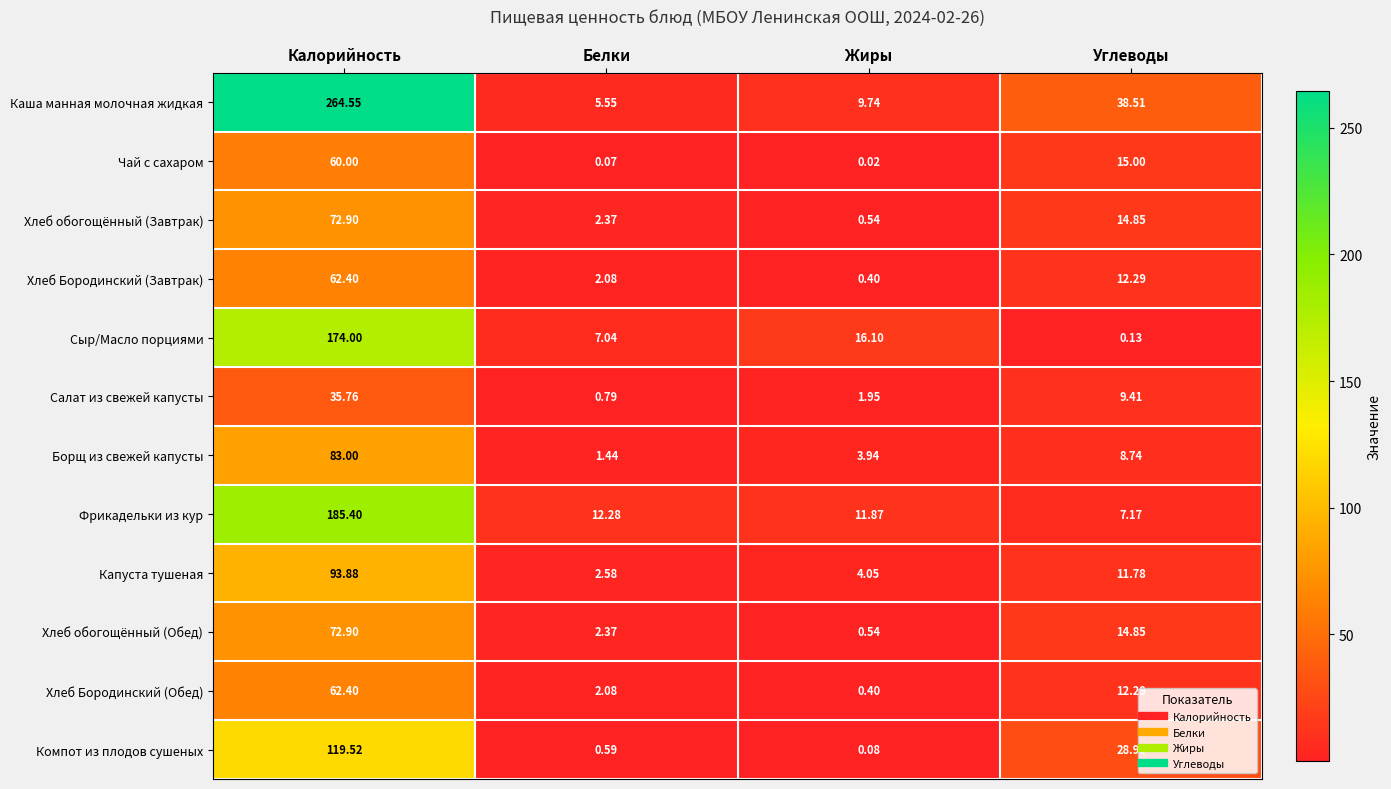

Which series changed the most between Белки and Углеводы?

Каша манная молочная жидкая